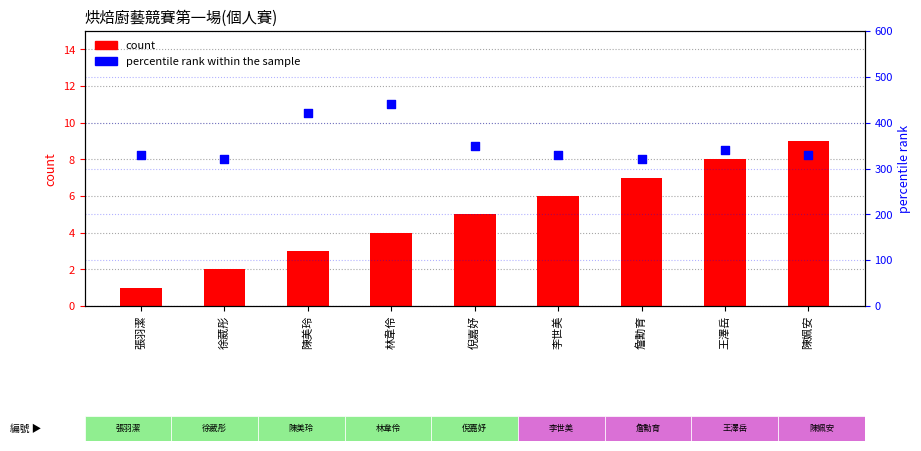

At which category is the sum across all series the highest?

林韋伶